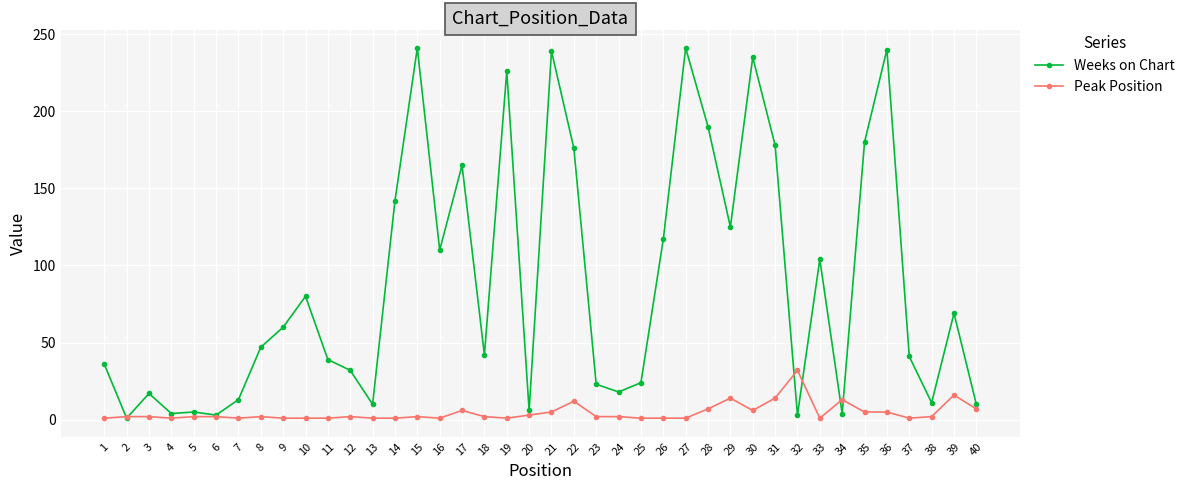

At which label does Peak Position reach its peak?

32